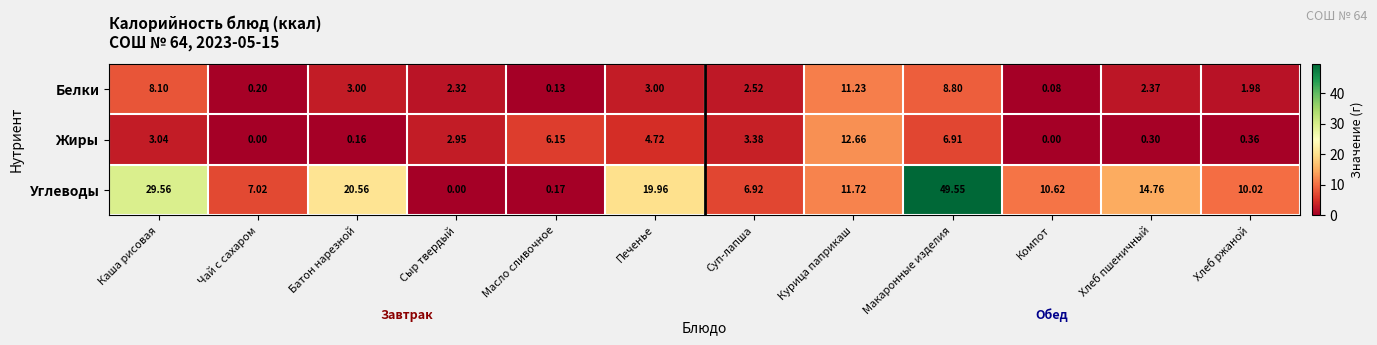

How many distinct data groups are displayed?

3